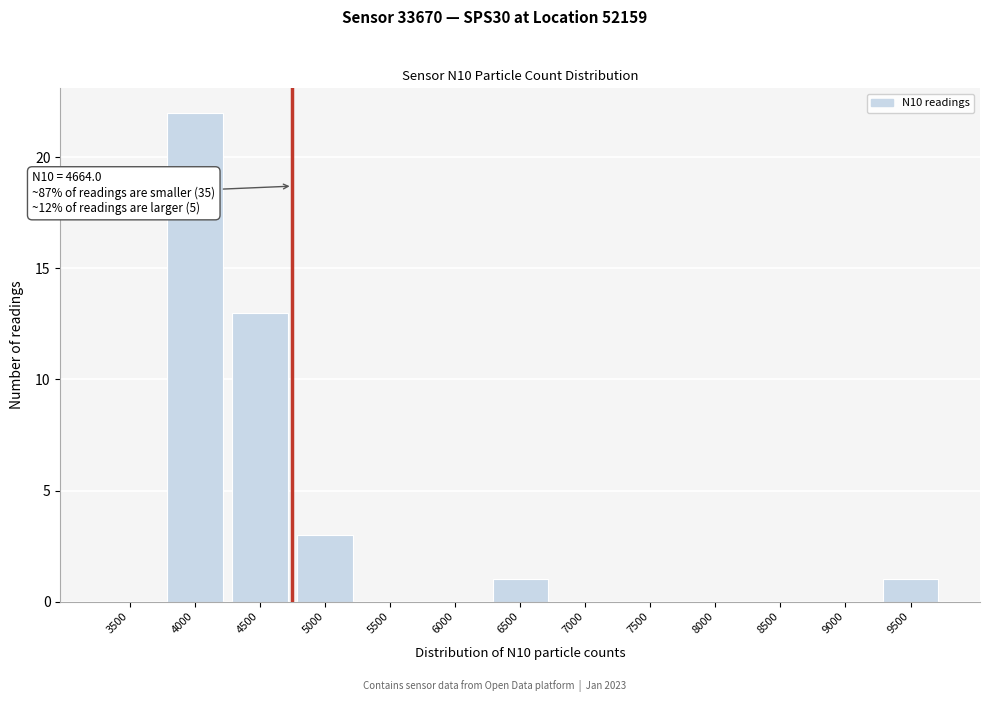

Reading right to left, list all the values displayed in this chart.

9500=1	9000=0	8500=0	8000=0	7500=0	7000=0	6500=1	6000=0	5500=0	5000=3	4500=13	4000=22	3500=0